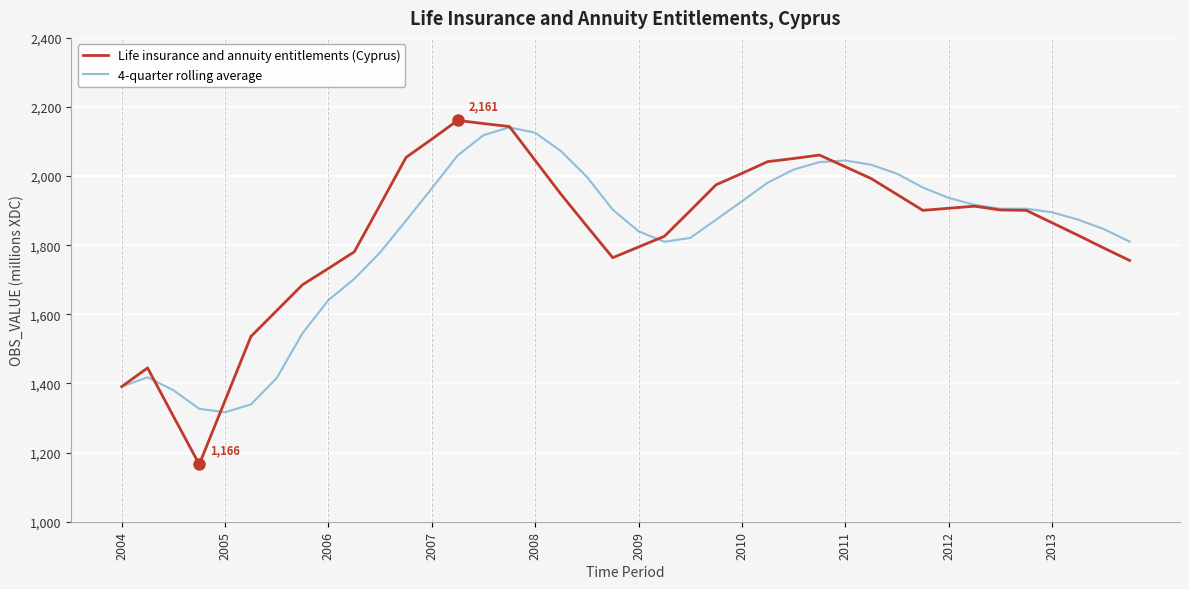

What is the greatest value displayed?

2161.3